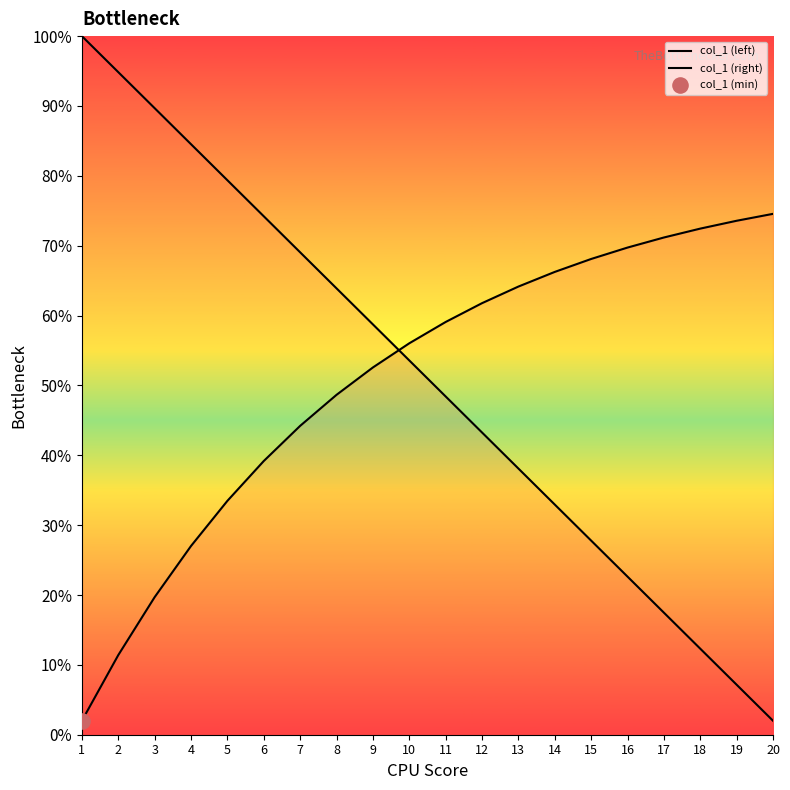

At which category is the sum across all series the highest?

6